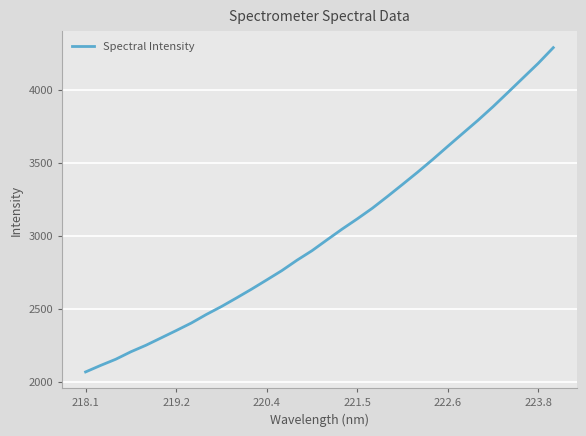

How many categories are shown in the chart?

32